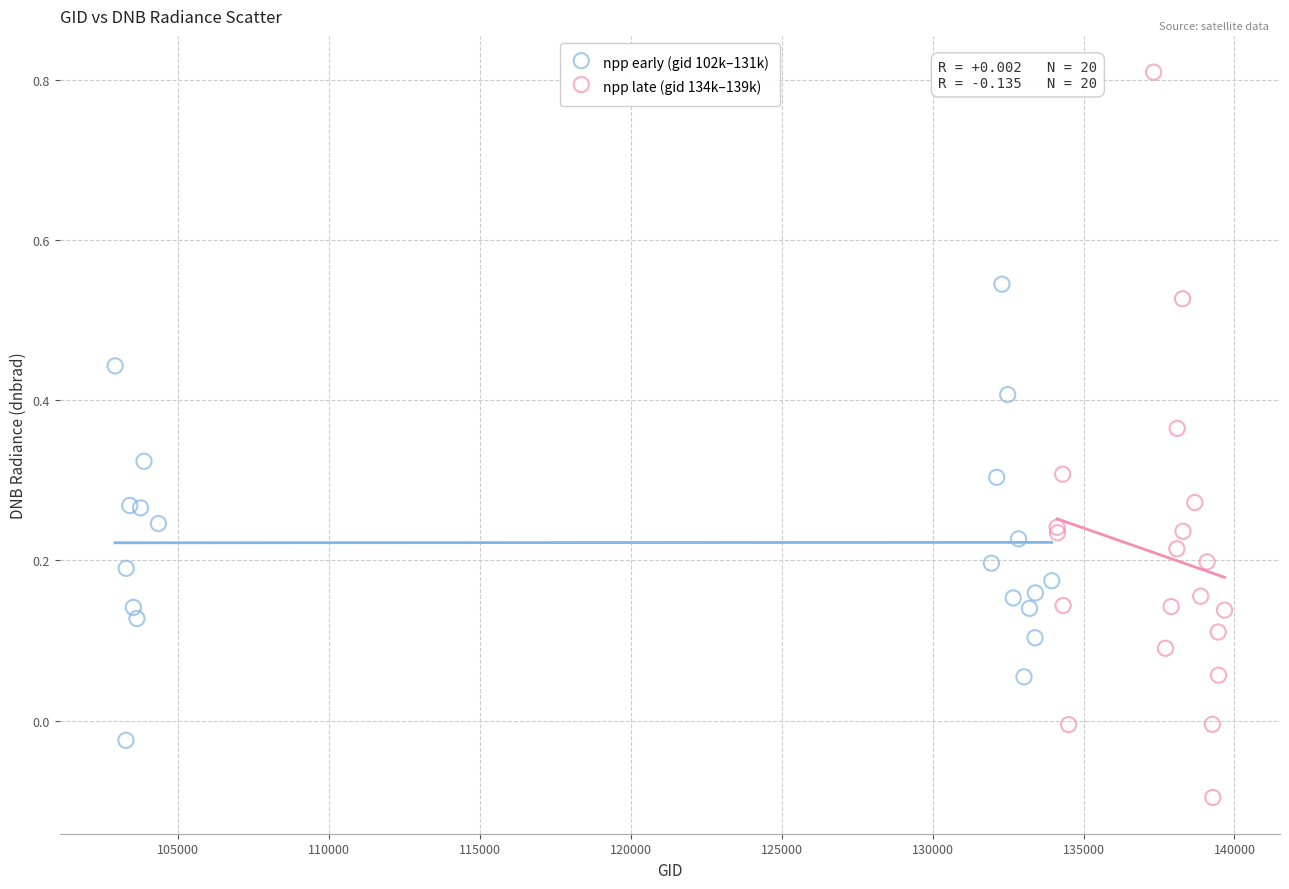

Which series reaches the minimum Y coordinate?

npp late (gid 134k–139k)